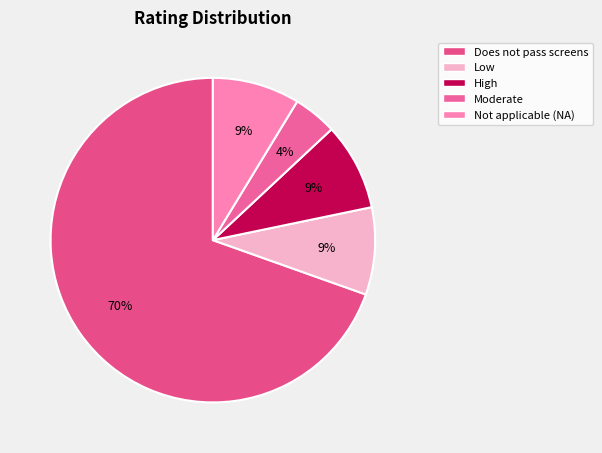

Is Does not pass screens the majority of the pie?

Yes